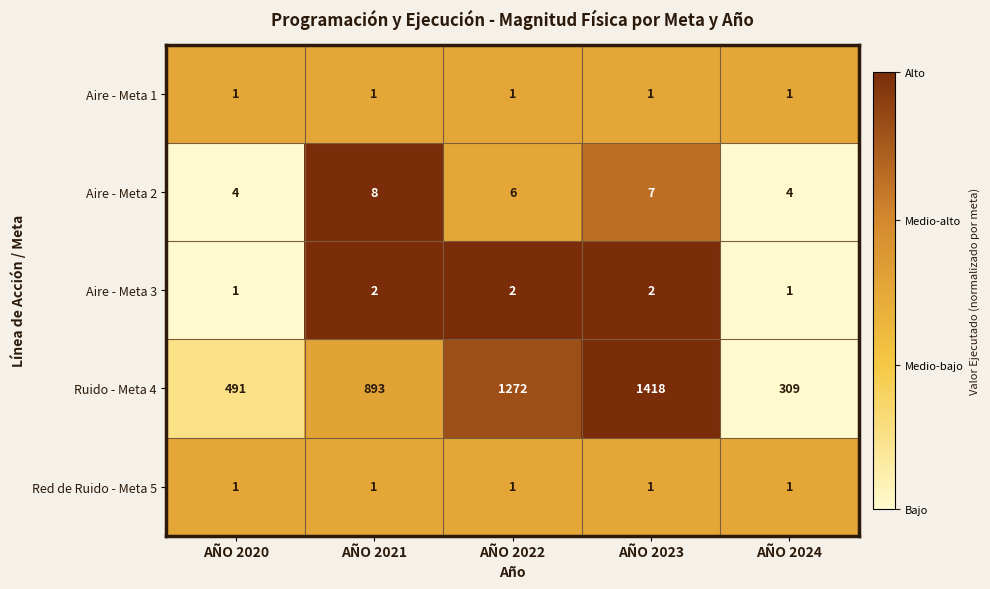

The value of Aire - Meta 1 at AÑO 2020 is 1. True or false?

True